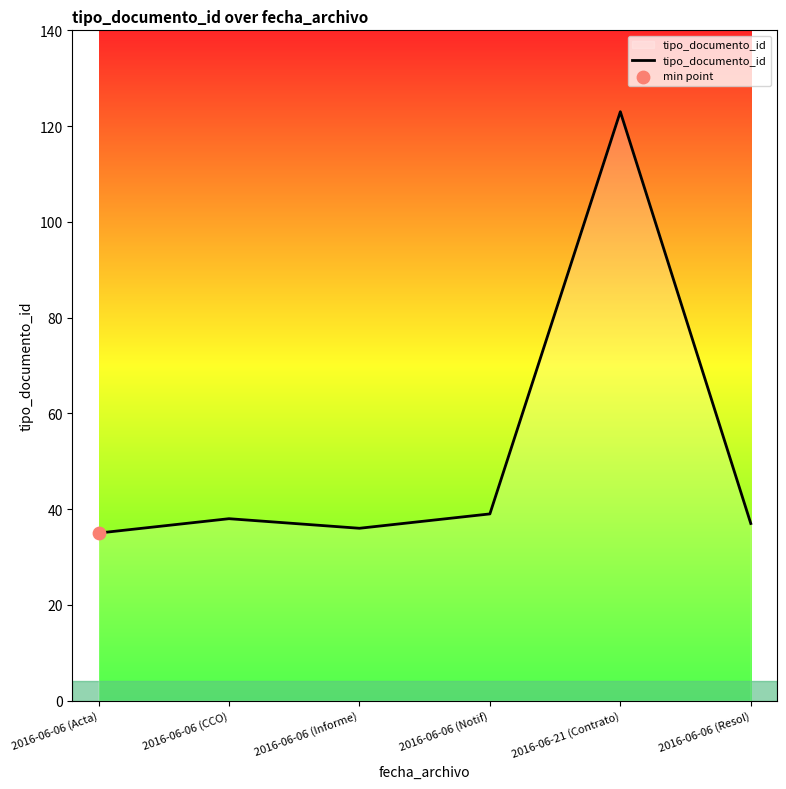

Approximately how many times larger is the value at 2016-06-06 (Acta) compared to 2016-06-06 (Informe)?

1.0